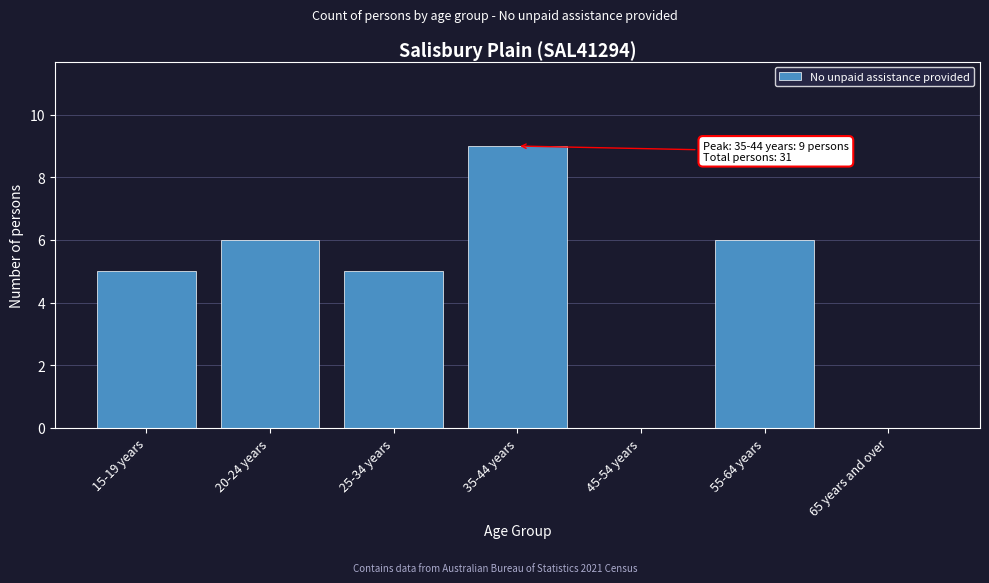

Reading left to right, what are all the values shown in this chart?

15-19 years=5	20-24 years=6	25-34 years=5	35-44 years=9	45-54 years=0	55-64 years=6	65 years and over=0